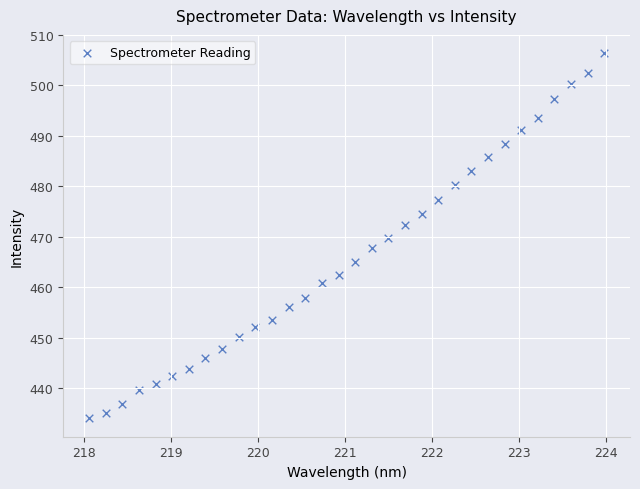

What is the range of X values (max minus min)?

5.9